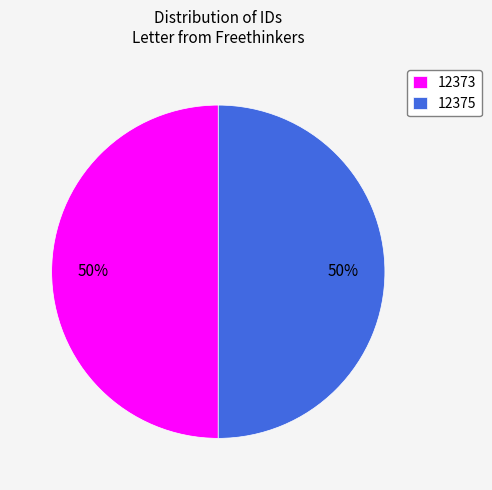

How many slices are in this pie chart?

2